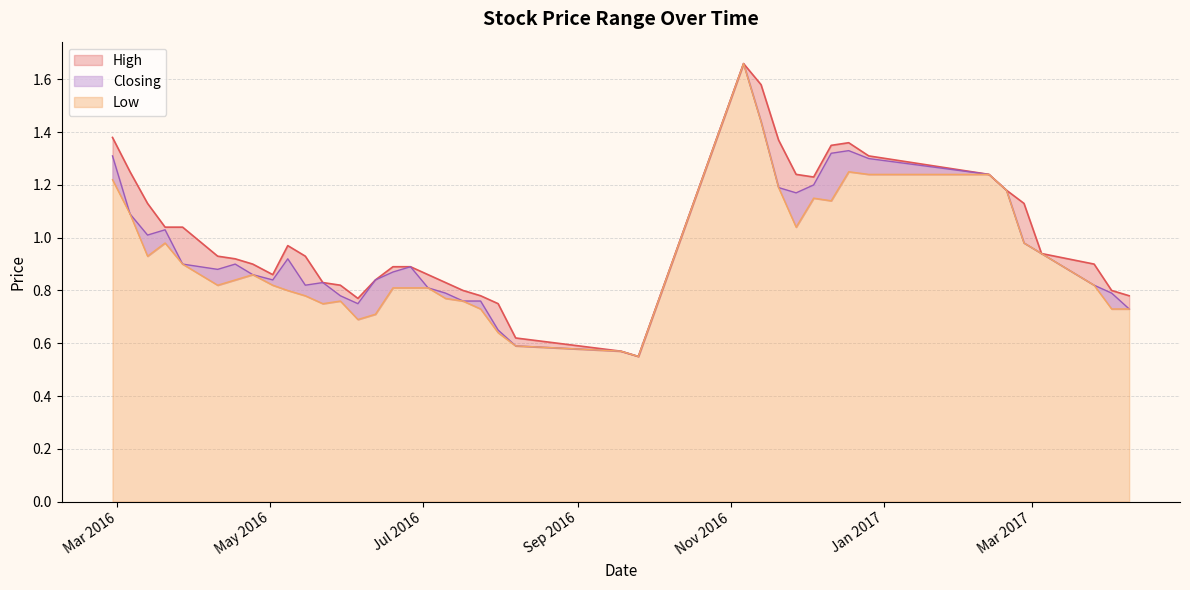

At which category does the chart reach its minimum across all series?

25/09/2016